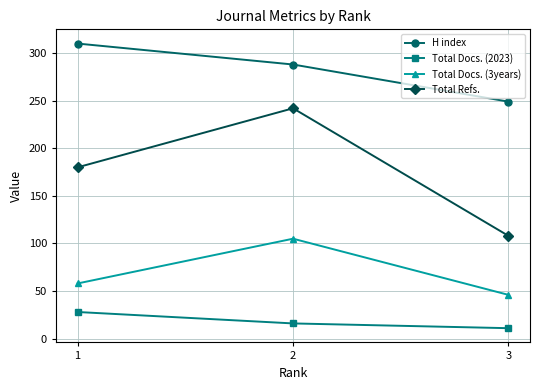

At 1, list the series in order from smallest to largest.

Total Docs. (2023), Total Docs. (3years), Total Refs., H index